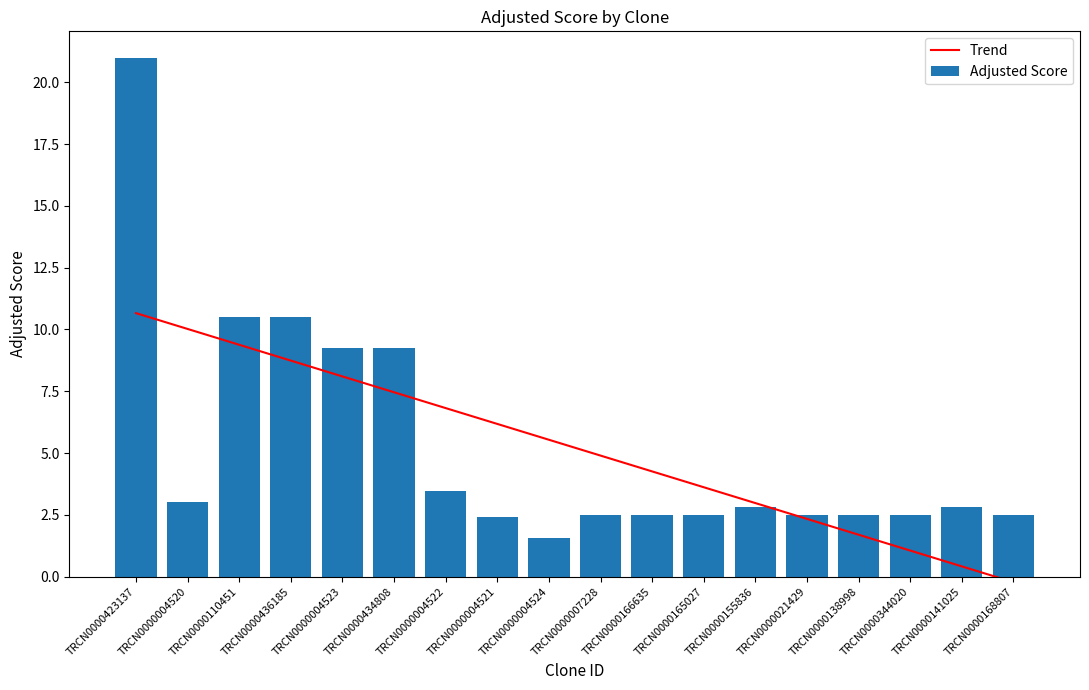

What is the sum of all Trend values?

93.9